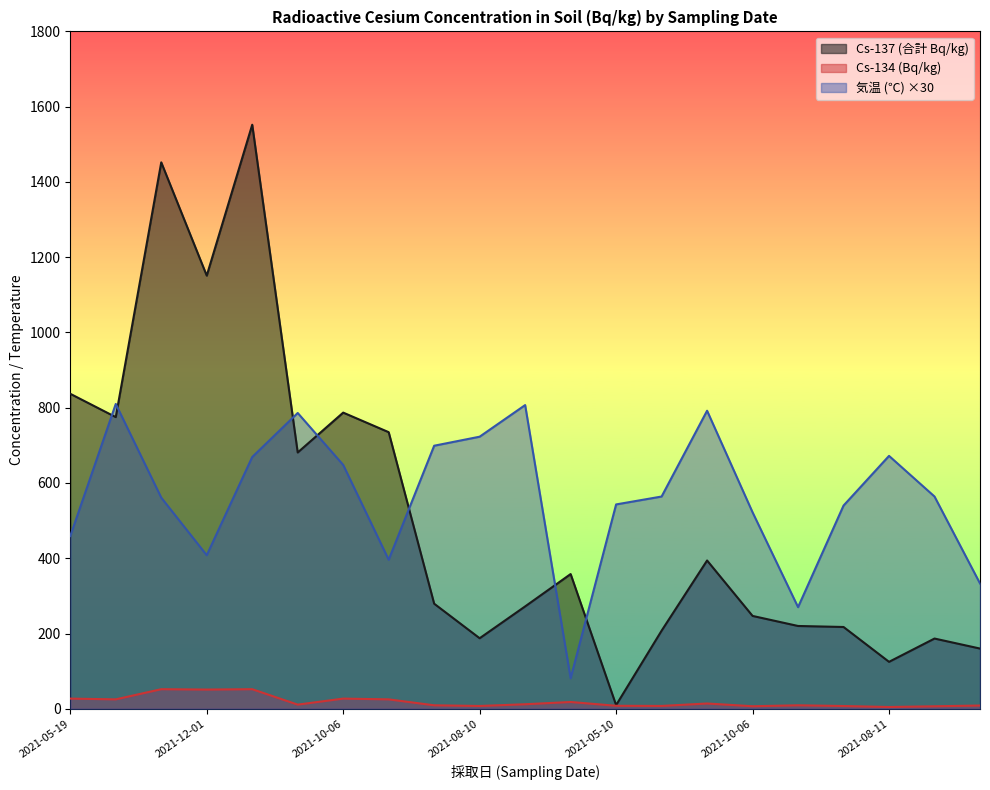

Rank the series by their maximum value, from highest to lowest.

Cs-137 (合計 Bq/kg), 気温 (℃) ×30, Cs-134 (Bq/kg)